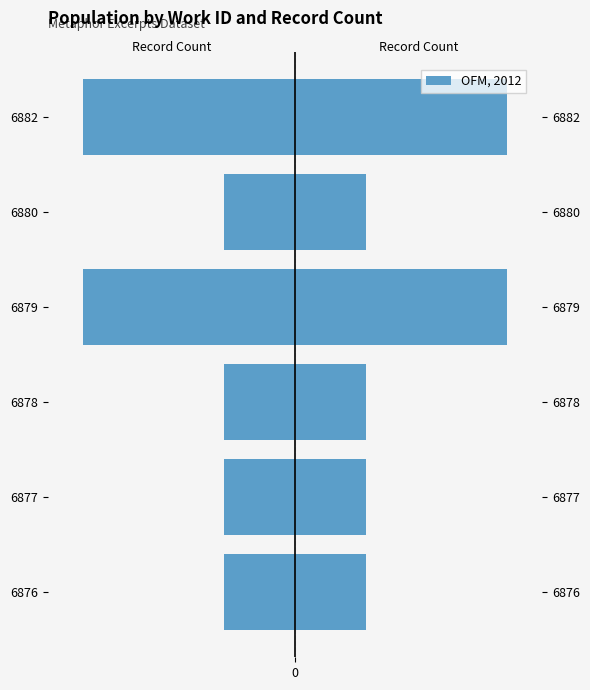

List the labels in order of value, largest first.

6876, 6877, 6878, 6880, 6879, 6882